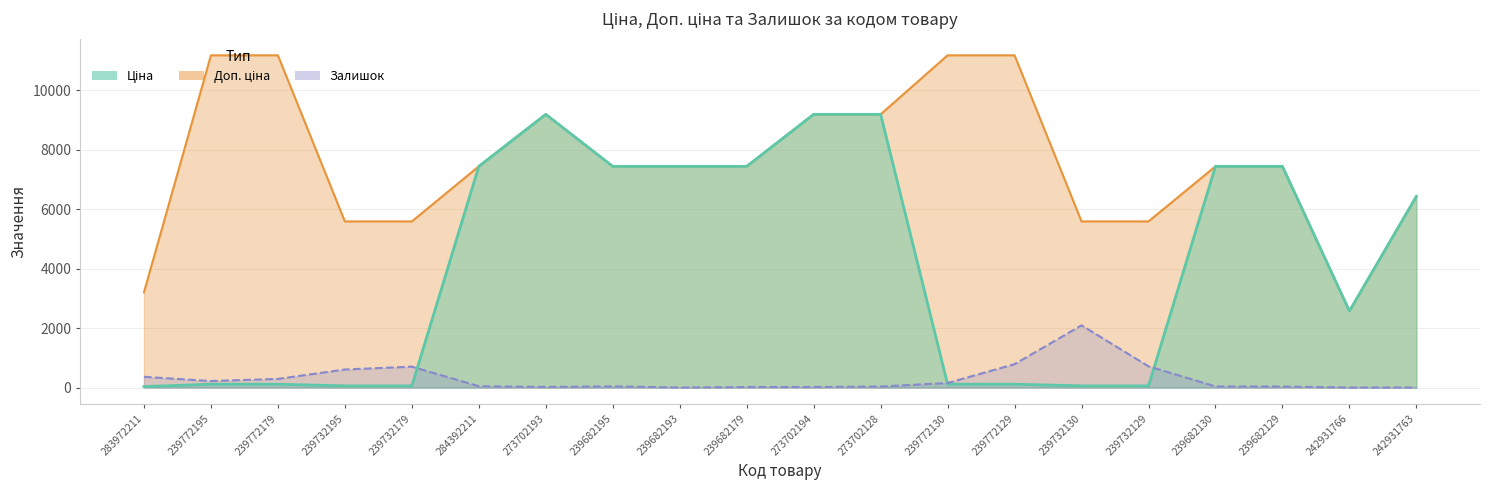

True or false: Доп. ціна and Залишок intersect in this chart.

False